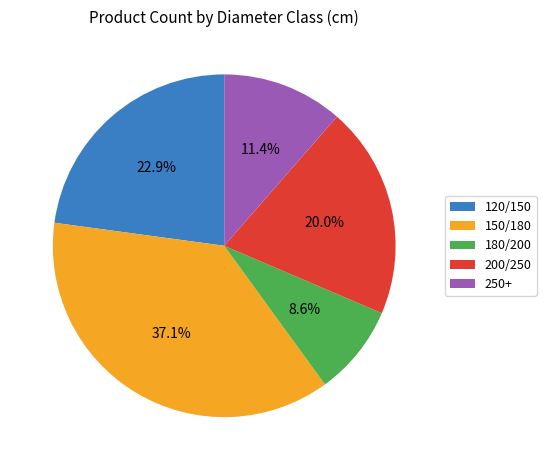

Is there any slice that represents more than half of the pie?

No